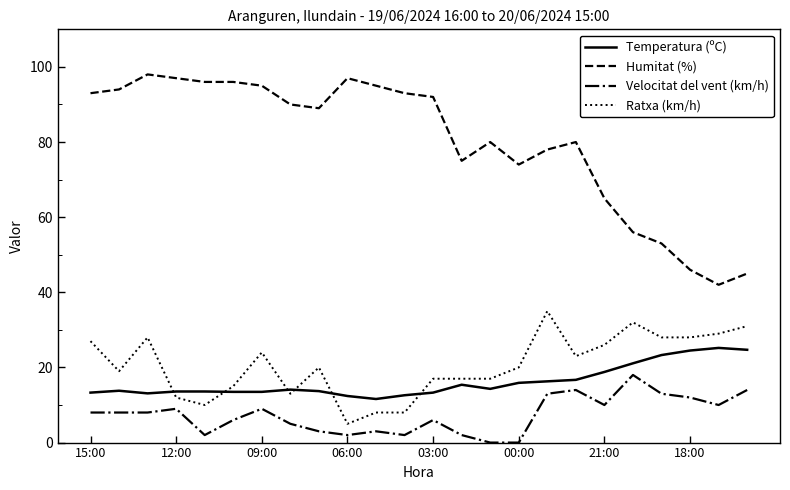

List the series in order of their peak value, highest first.

Humitat (%), Ratxa (km/h), Temperatura (ºC), Velocitat del vent (km/h)